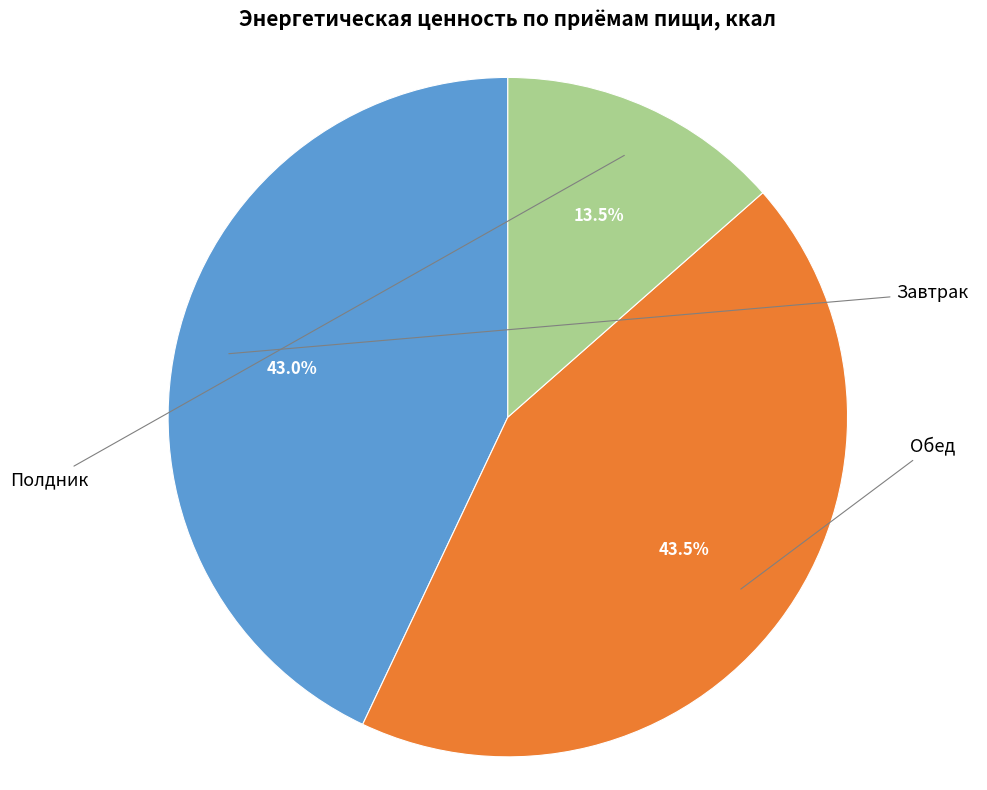

Is there any slice that represents more than half of the pie?

No